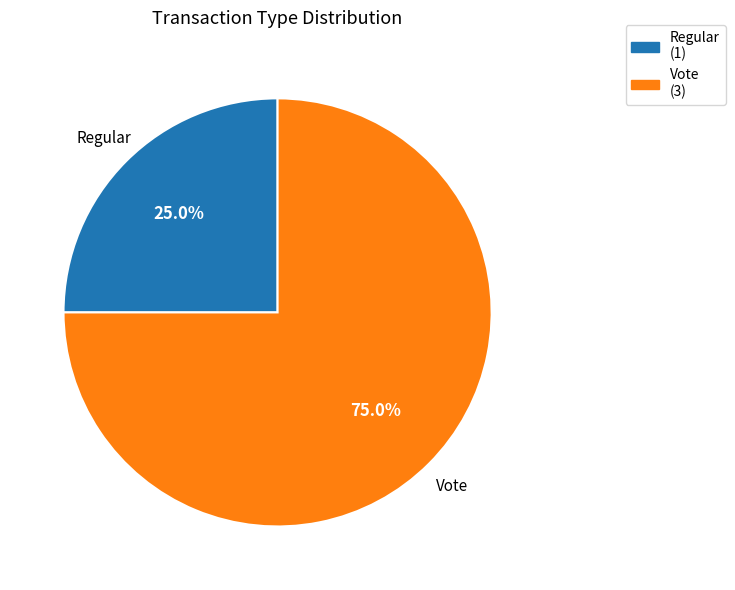

Does Regular account for over 50% of the chart?

No